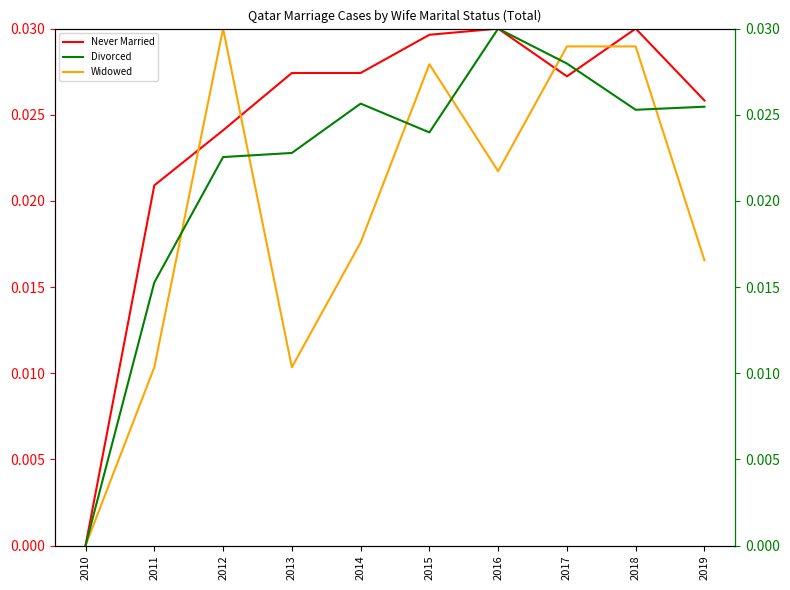

Reading left to right, transcribe all the data shown in this chart.

Never Married: 2010=0.0	2011=0.0	2012=0.0	2013=0.0	2014=0.0	2015=0.0	2016=0.0	2017=0.0	2018=0.0	2019=0.0
Widowed: 2010=0.0	2011=0.0	2012=0.0	2013=0.0	2014=0.0	2015=0.0	2016=0.0	2017=0.0	2018=0.0	2019=0.0
Divorced: 2010=0.0	2011=0.0	2012=0.0	2013=0.0	2014=0.0	2015=0.0	2016=0.0	2017=0.0	2018=0.0	2019=0.0